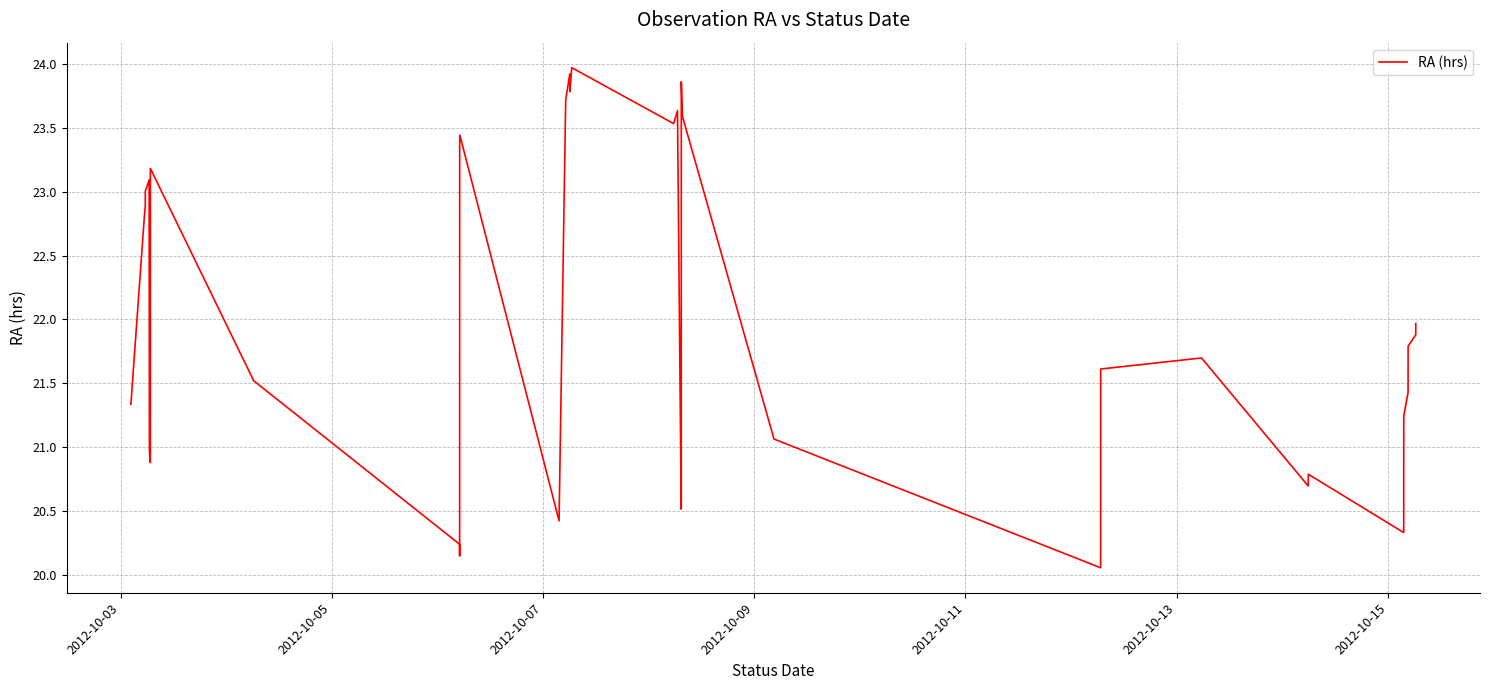

What is the maximum value shown in the chart?

24.0